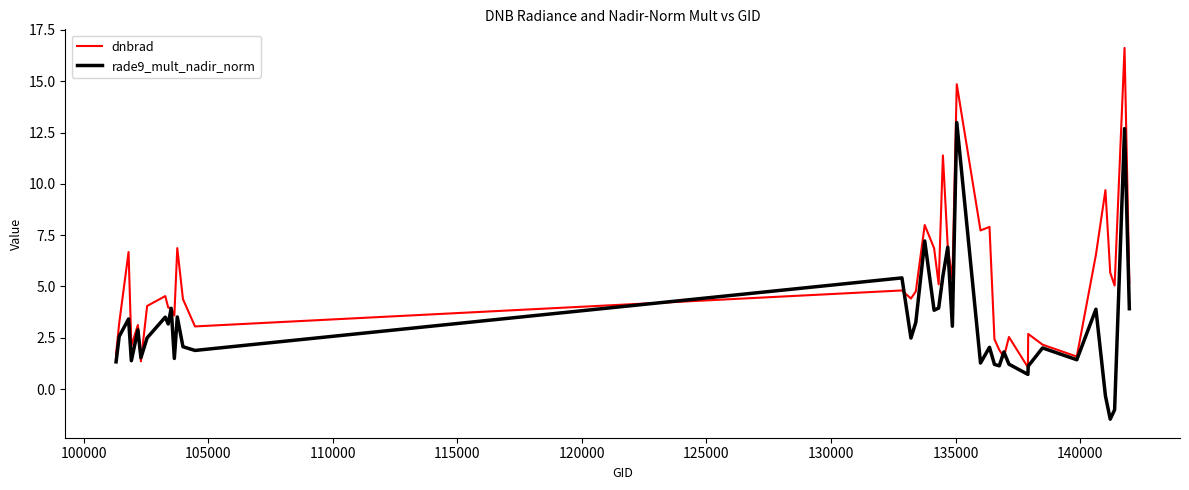

List the series in order of their overall mean, lowest first.

rade9_mult_nadir_norm, dnbrad